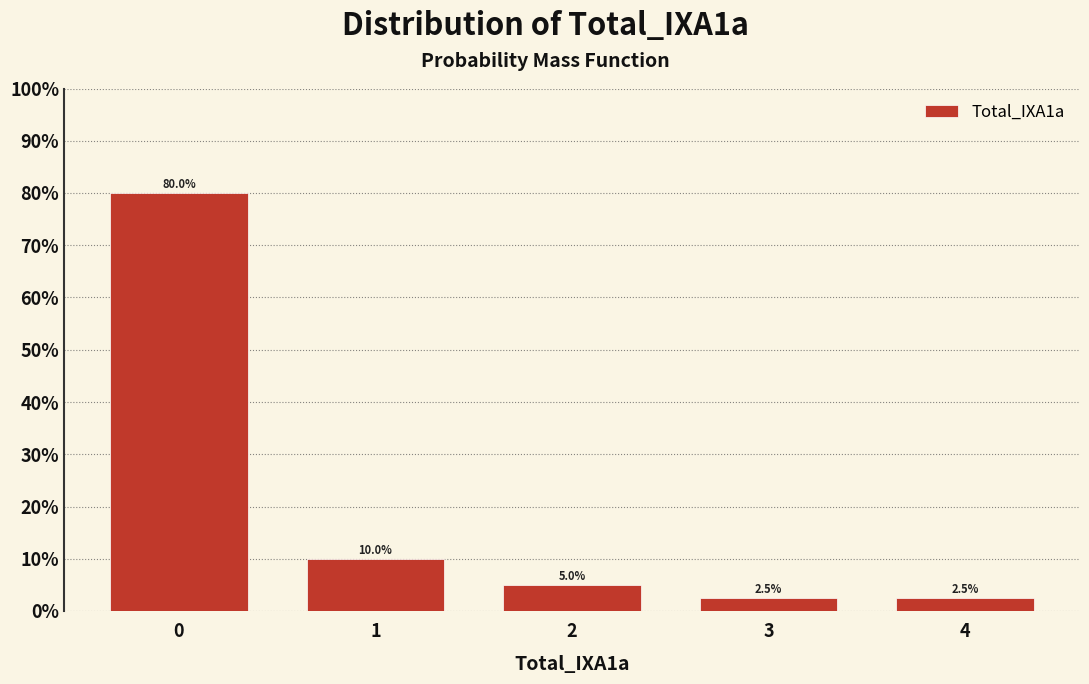

What is the height of the bar covering 2.5 to 3.5 on the x-axis?

2.5